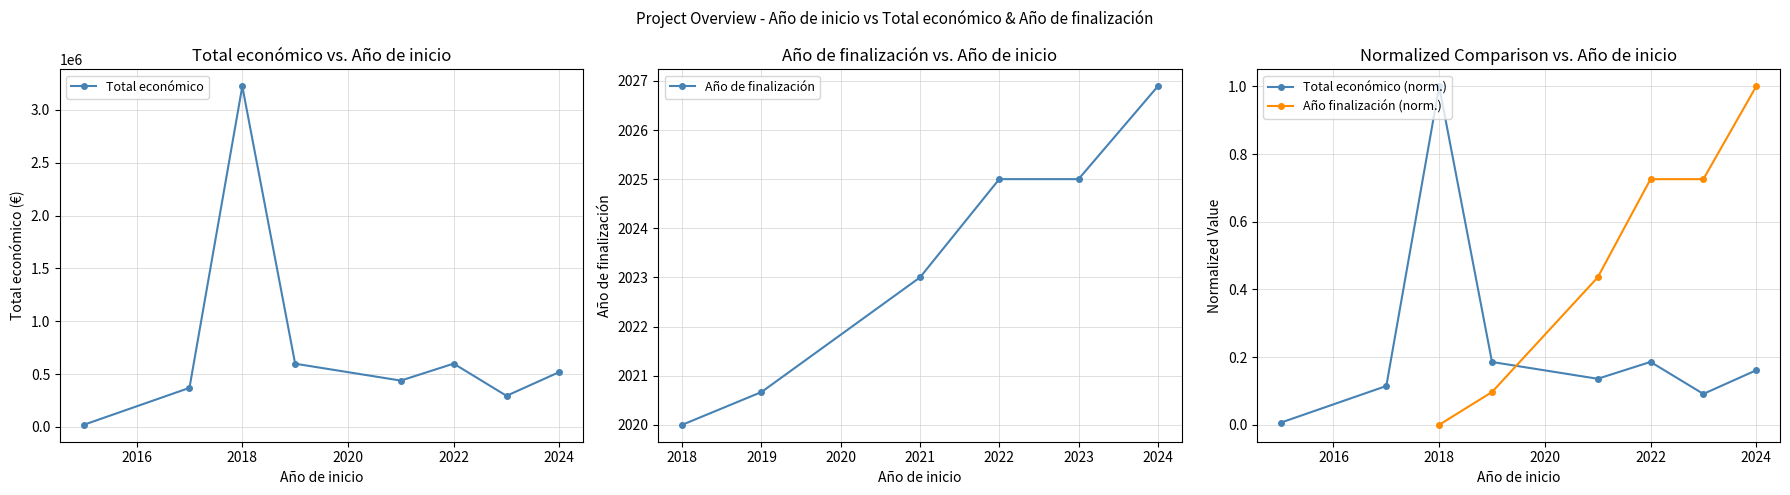

At which label does Total económico (norm.) reach its peak?

2018